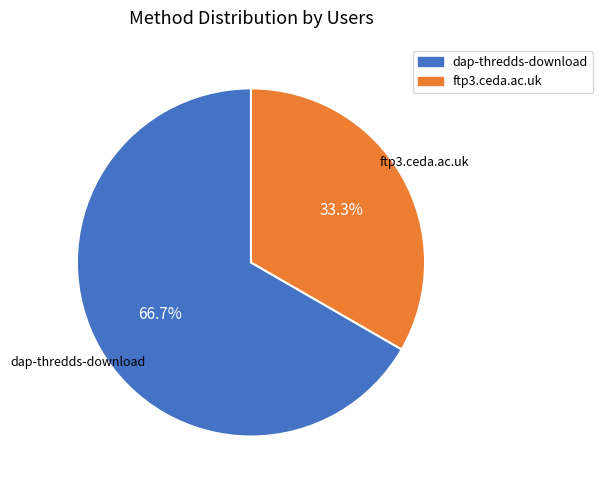

Does ftp3.ceda.ac.uk account for over 50% of the chart?

No